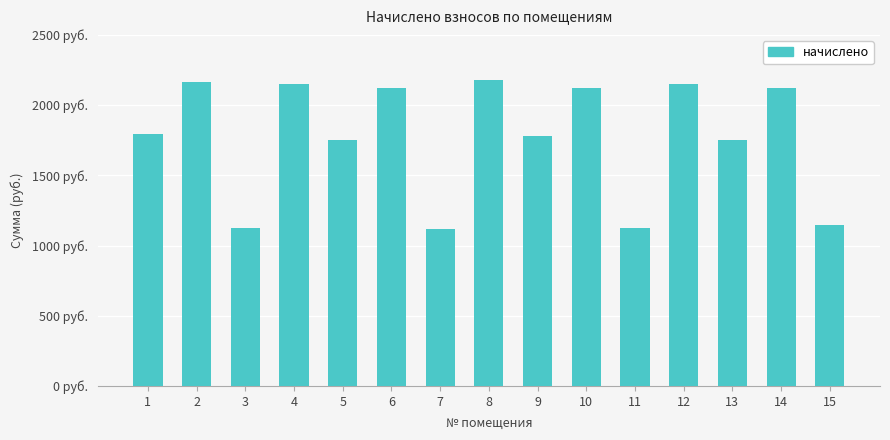

Reading left to right, transcribe all the data shown in this chart.

1795.6	2164.3	1124.5	2153.2	1751.3	2123.7	1117.2	2179.0	1777.1	2123.7	1124.5	2149.5	1755.0	2120.0	1146.7